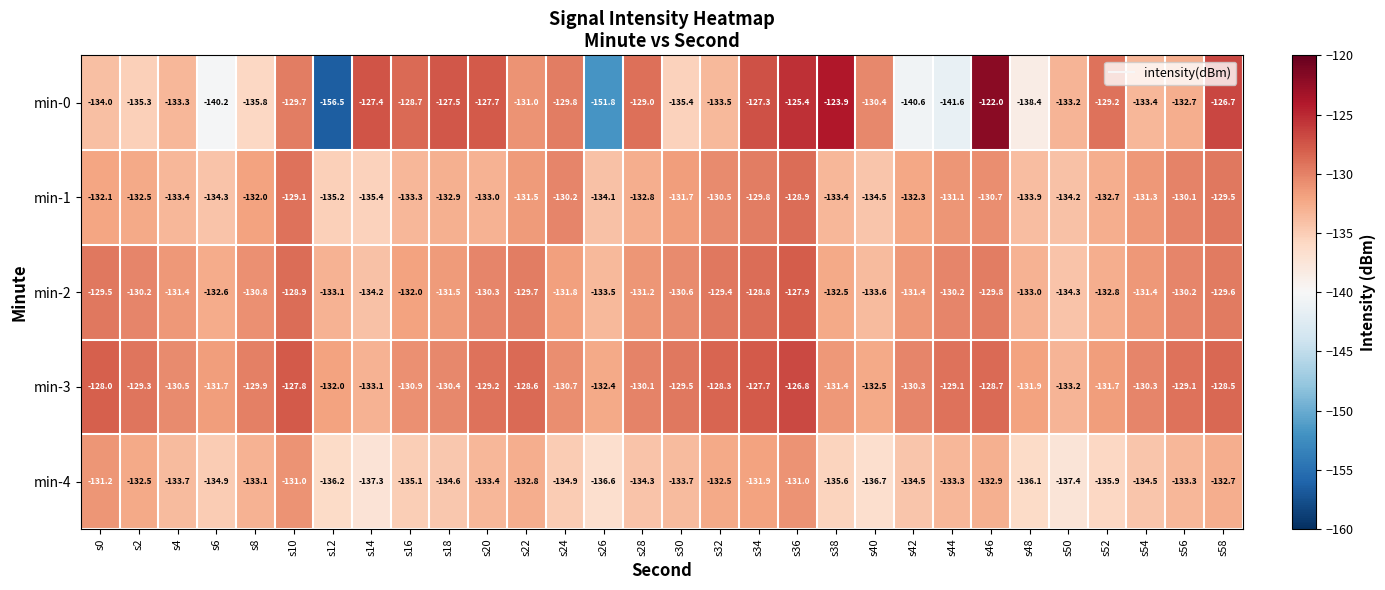

At how many categories does at least one series exceed -140?

30